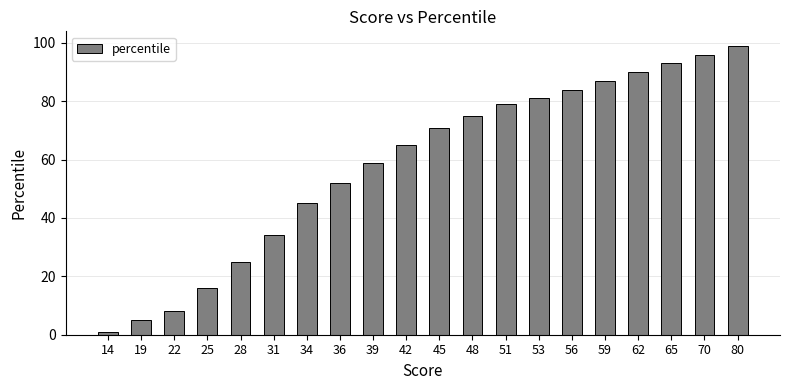

Reading left to right, list all the values displayed in this chart.

14=1	19=5	22=8	25=16	28=25	31=34	34=45	36=52	39=59	42=65	45=71	48=75	51=79	53=81	56=84	59=87	62=90	65=93	70=96	80=99